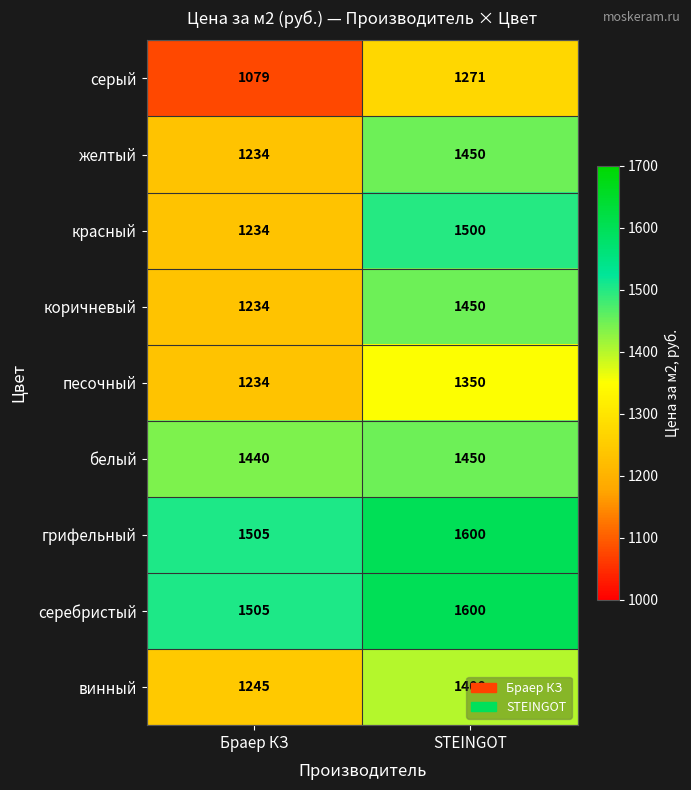

What is the difference between the highest and lowest values at Браер КЗ?

426